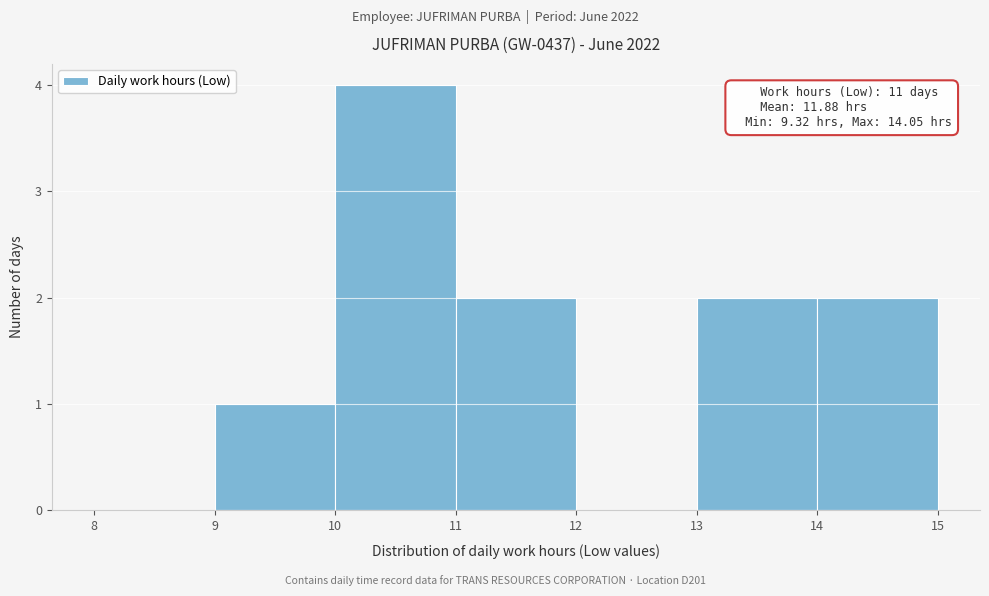

Which range on the x-axis has the tallest bar?

10 to 11